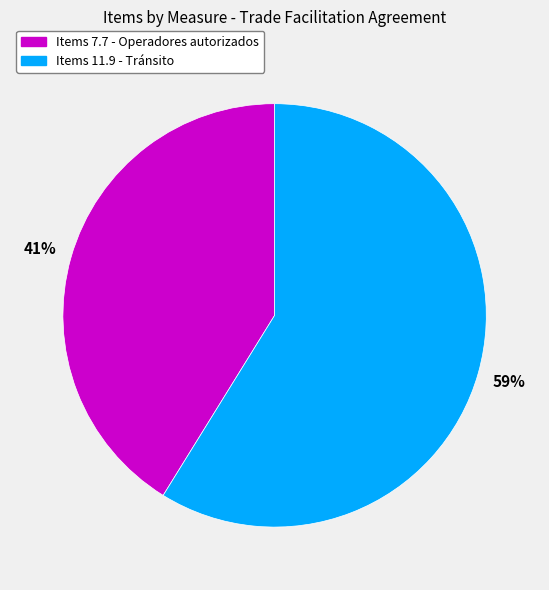

To the nearest percent, what is the average slice percentage?

50%